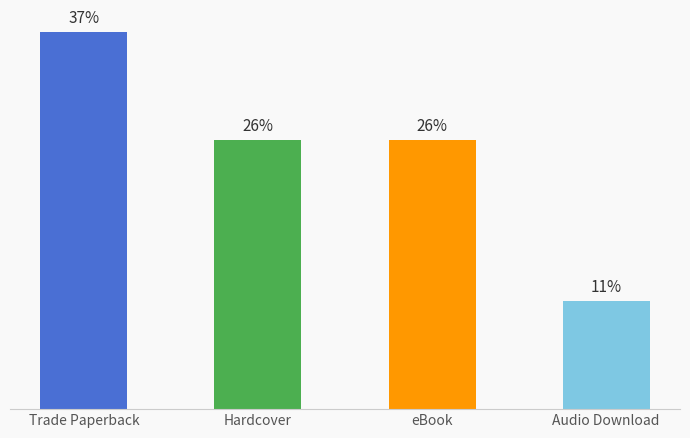

Approximately how many times larger is the value at Hardcover compared to eBook?

1.0